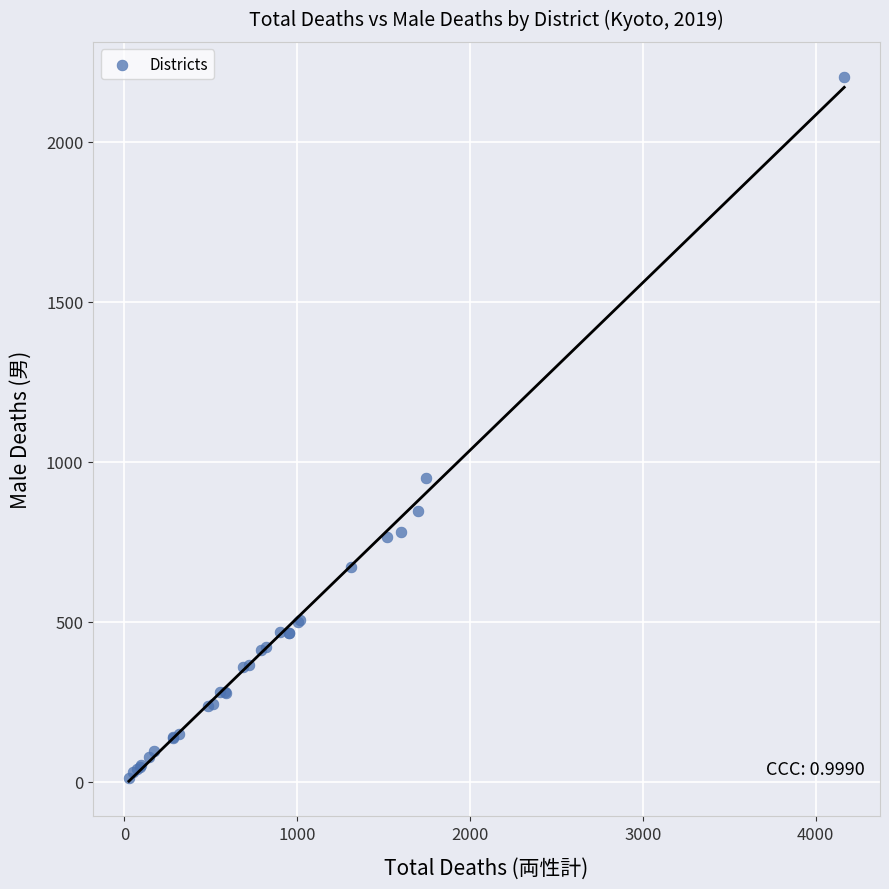

What Y value in the scatter plot is closest to 1107?

950